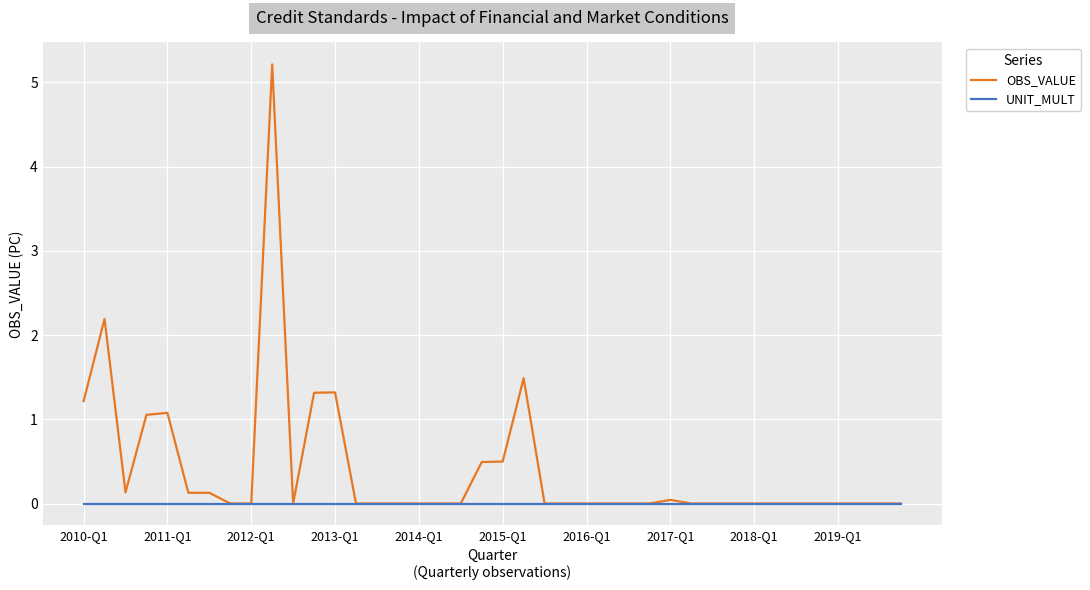

List the series in order of their peak value, lowest first.

UNIT_MULT, OBS_VALUE